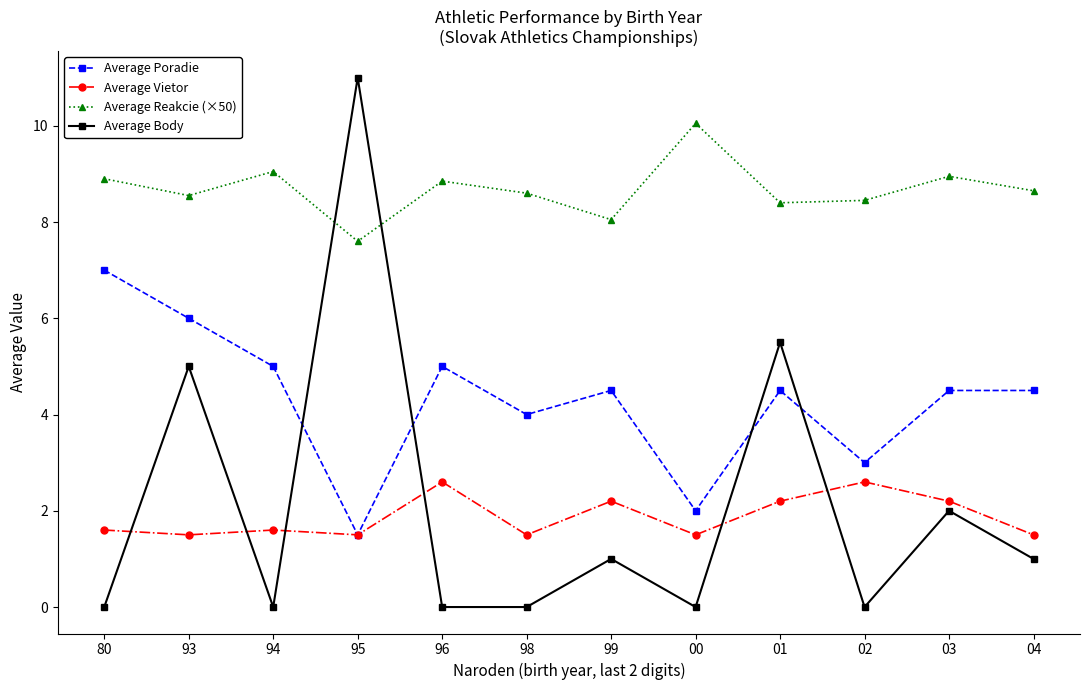

Where does the Average Reakcie (×50) series first go above 8?

80